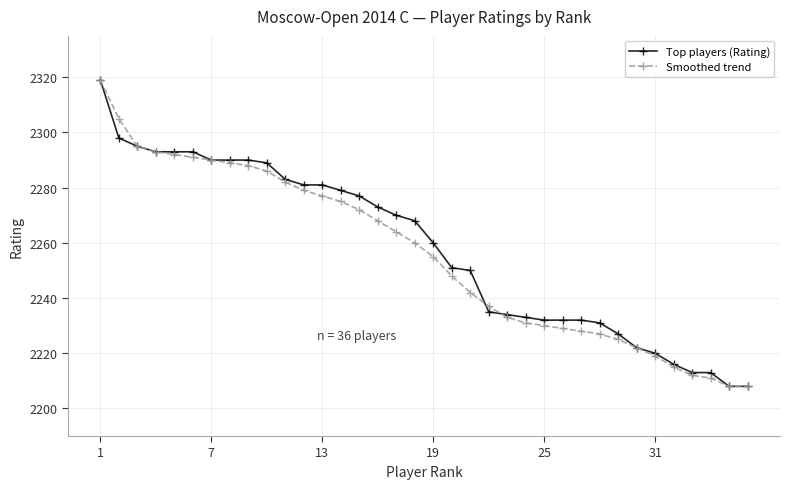

Reading left to right, transcribe all the data shown in this chart.

Top players (Rating): 2319	2298	2295	2293	2293	2293	2290	2290	2290	2289	2283	2281	2281	2279	2277	2273	2270	2268	2260	2251	2250	2235	2234	2233	2232	2232	2232	2231	2227	2222	2220	2216	2213	2213	2208	2208
Smoothed trend: 2319	2305	2295	2293	2292	2291	2290	2289	2288	2286	2282	2279	2277	2275	2272	2268	2264	2260	2255	2248	2242	2237	2233	2231	2230	2229	2228	2227	2225	2222	2219	2215	2212	2211	2208	2208